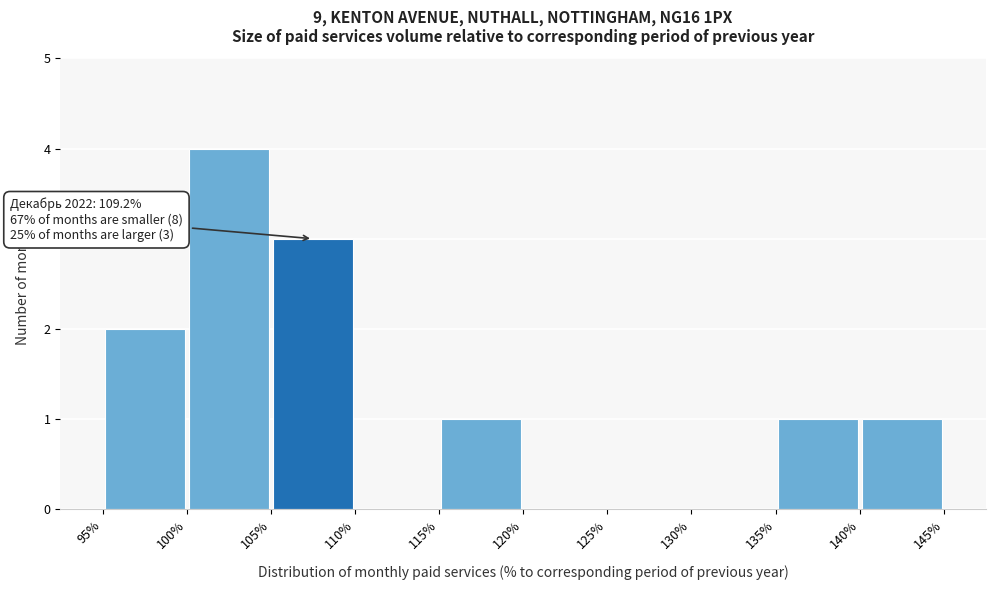

Over which range of the x-axis is the bar tallest?

100% to 105%